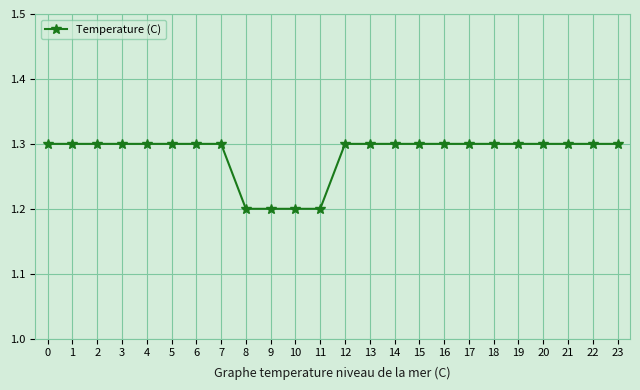

What is the maximum value shown in the chart?

1.3